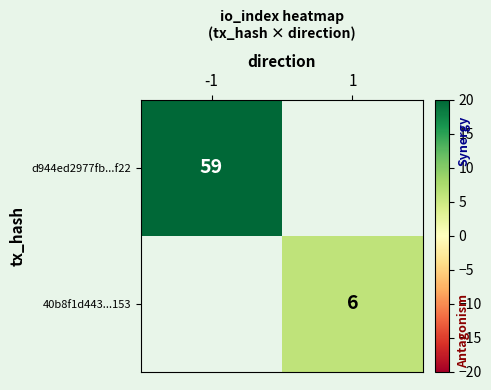

How many series are shown in this chart?

2